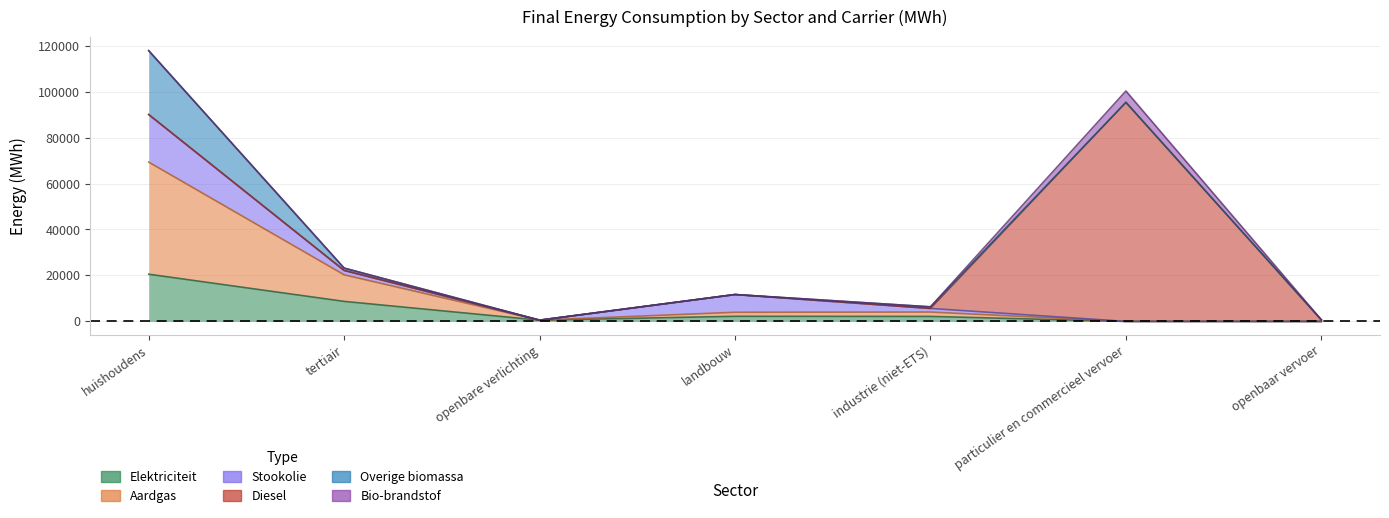

What is the maximum value shown in the chart?

95296.7